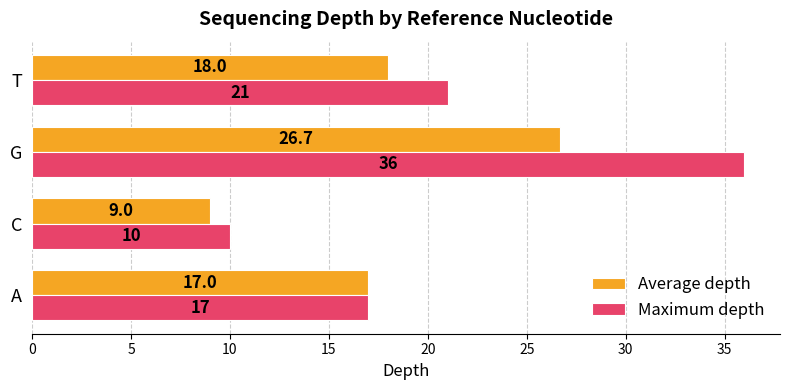

What is the minimum value shown in the chart?

9.0